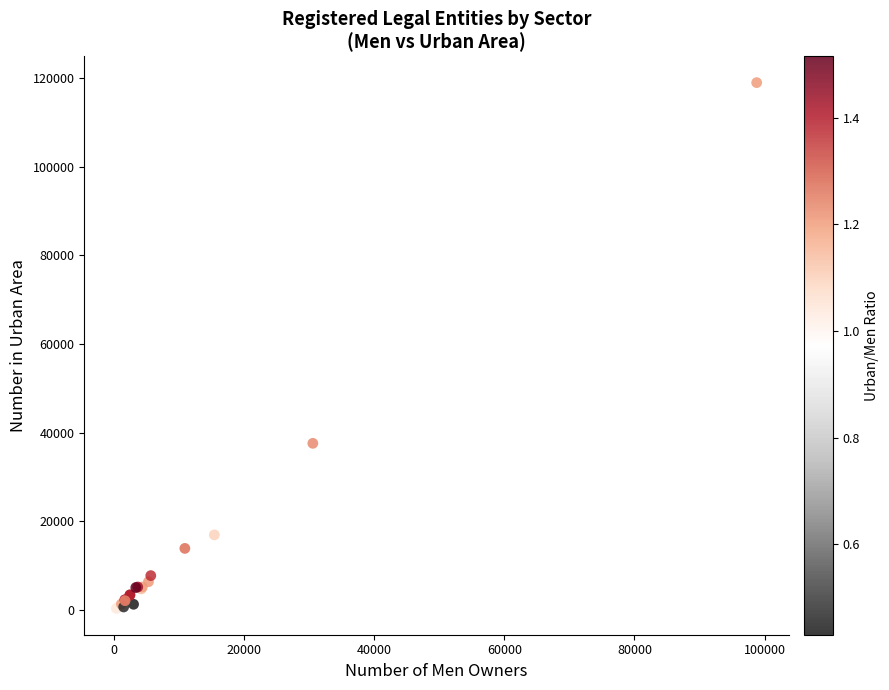

What Y value in the scatter plot is closest to 59669?

37604